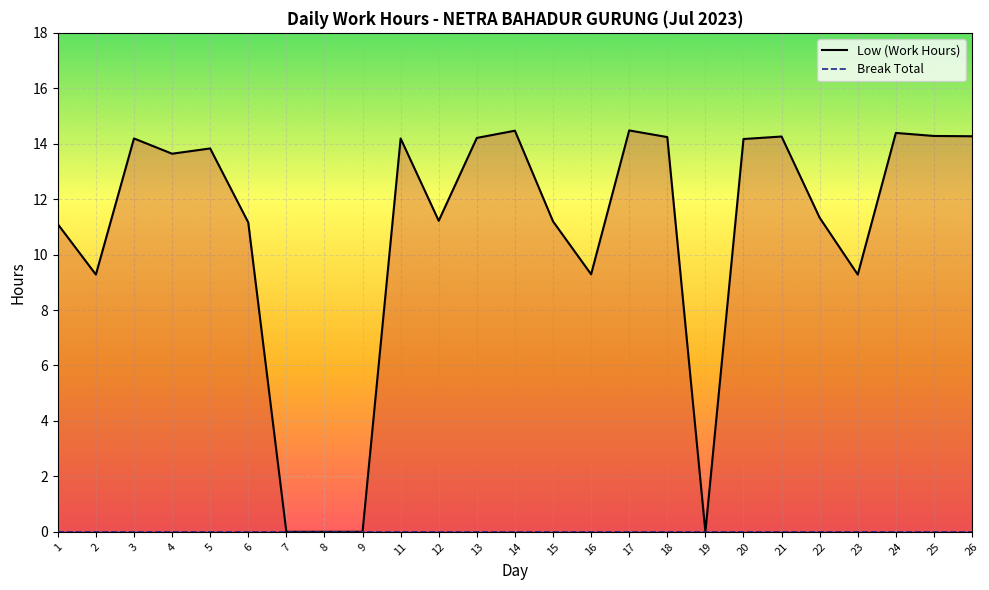

How many lines are shown in the chart?

2